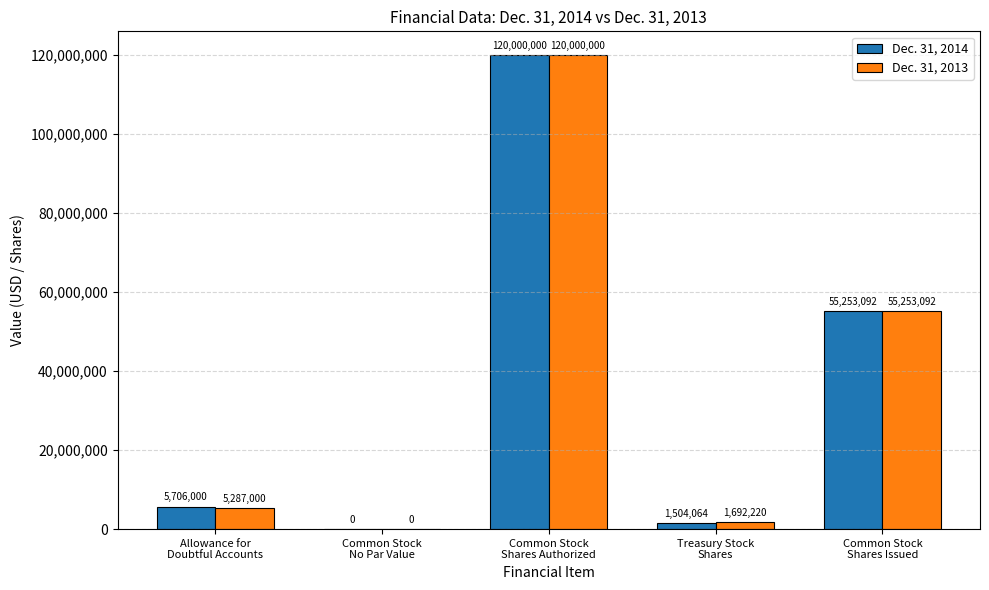

What are all the series names shown in the legend?

Dec. 31, 2014, Dec. 31, 2013